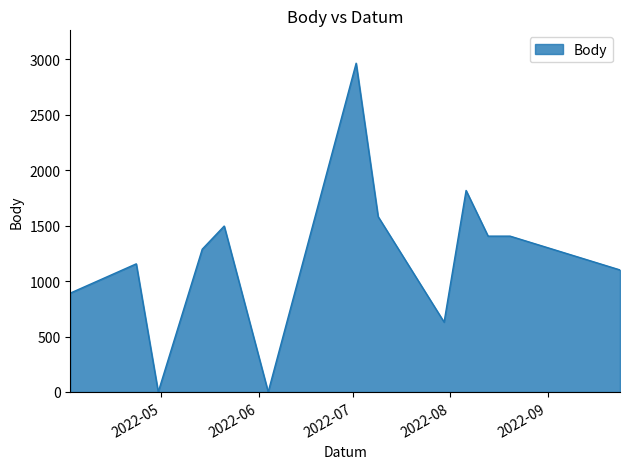

What is the greatest value displayed?

2966